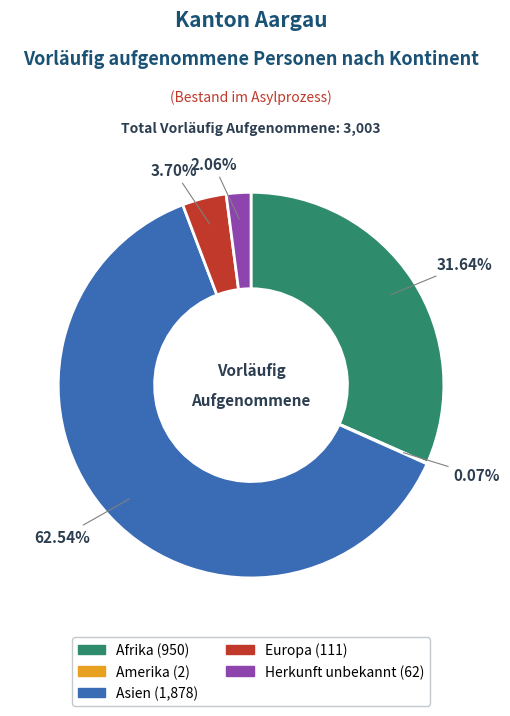

Does any single category account for the majority?

Yes